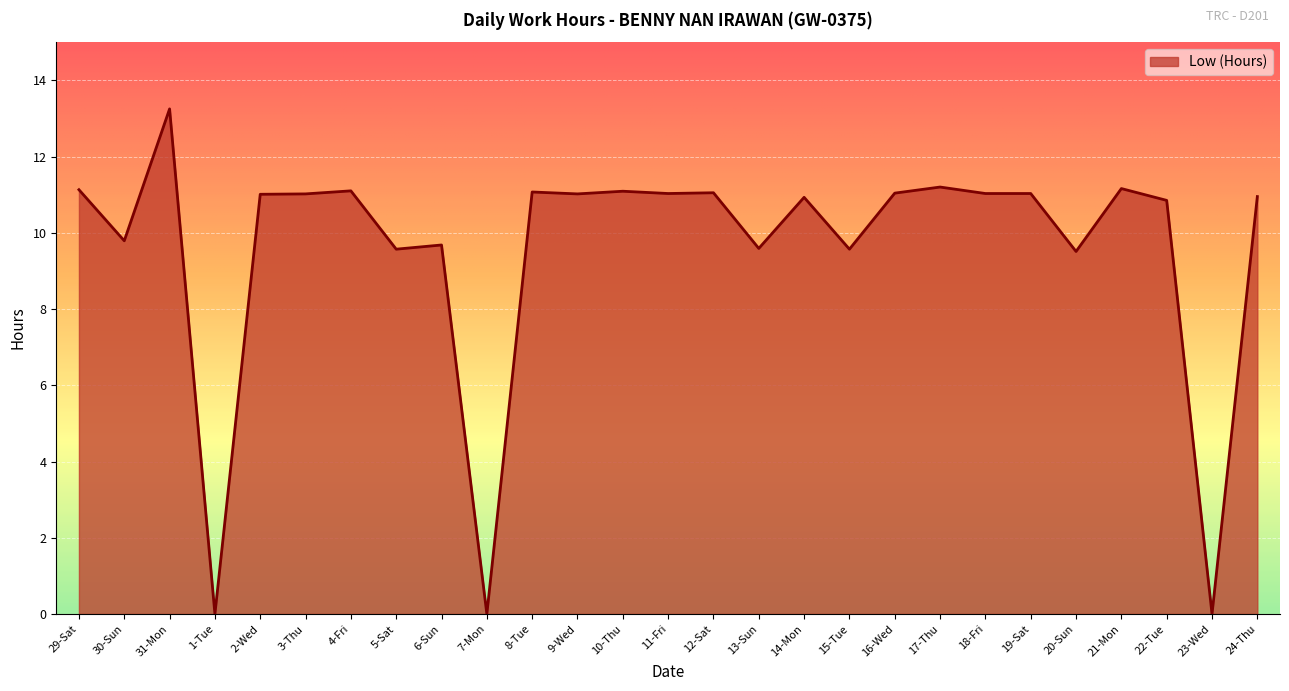

How many lines are shown in the chart?

1